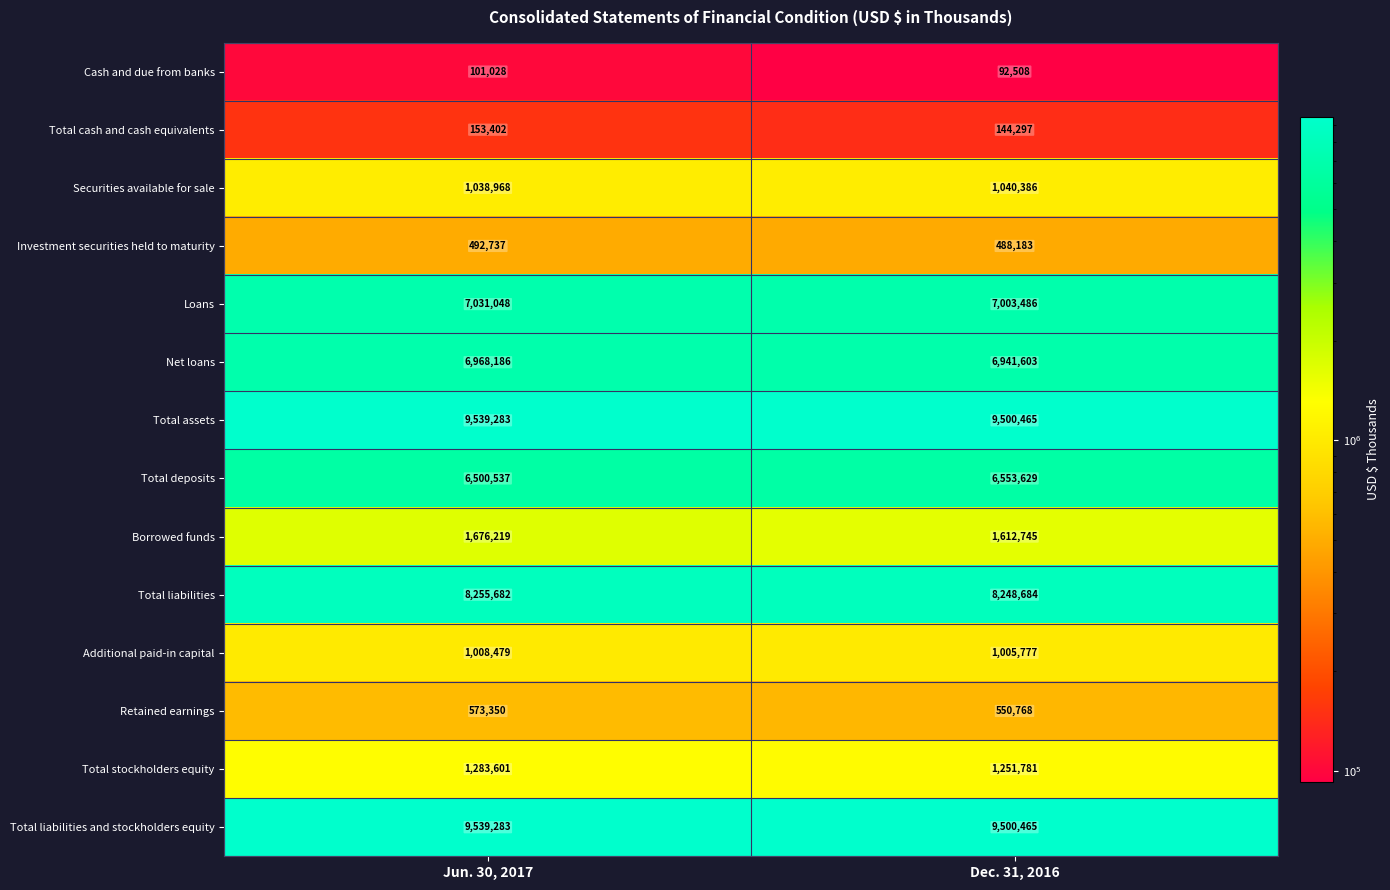

Which series changed the most between Jun. 30, 2017 and Dec. 31, 2016?

Borrowed funds